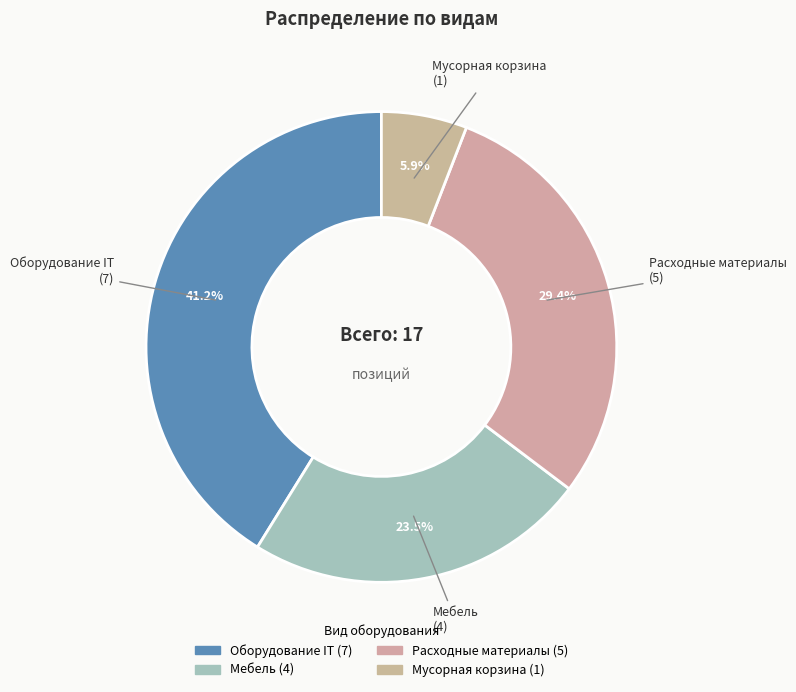

Count the number of slices in the pie.

4